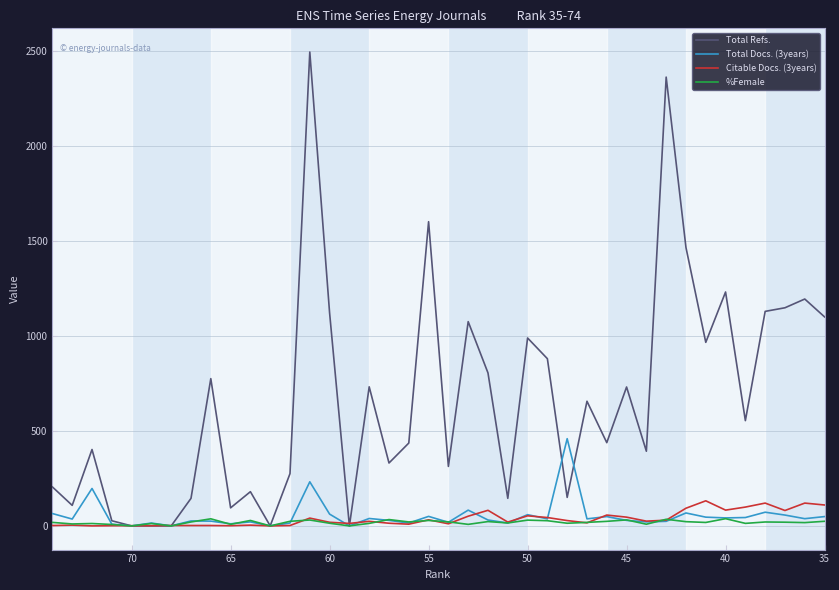

At which category does Total Docs. (3years) reach its first local valley?

40